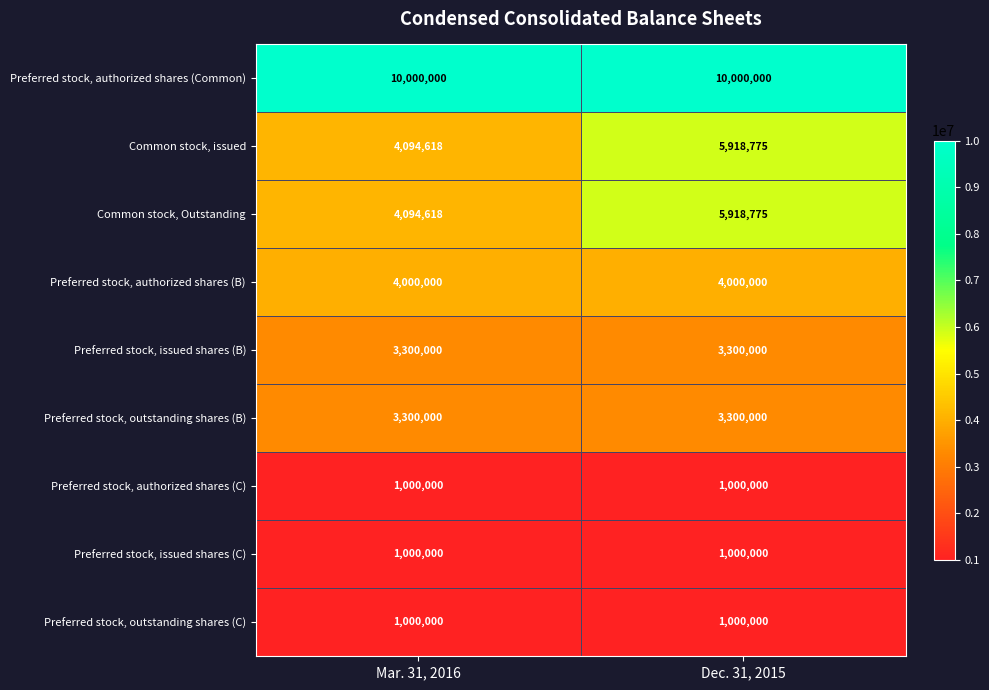

Count the number of categories in the chart.

2